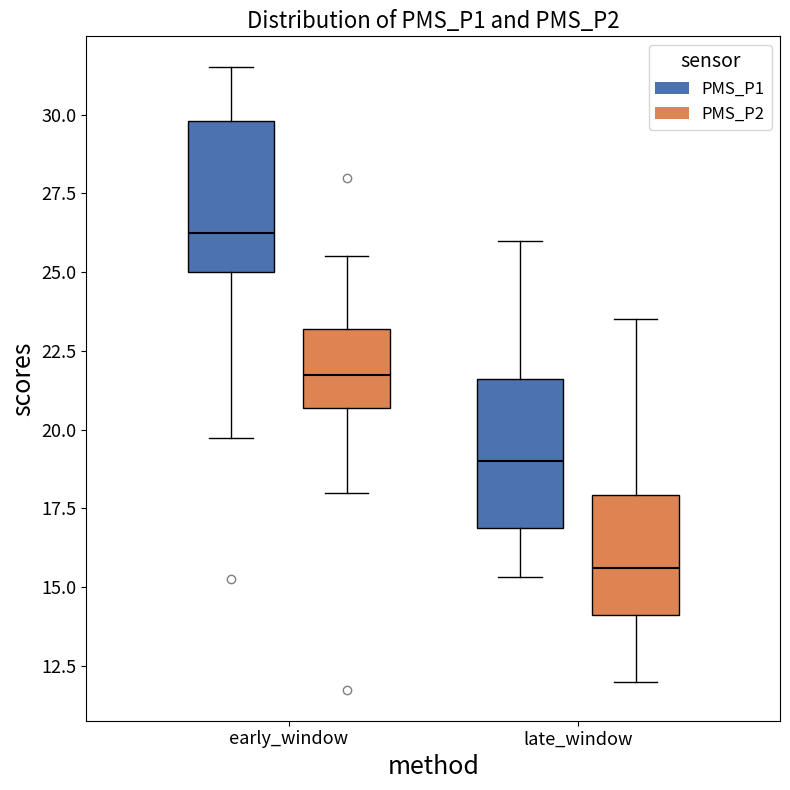

Which box has the highest median line?

early_window (PMS_P1)